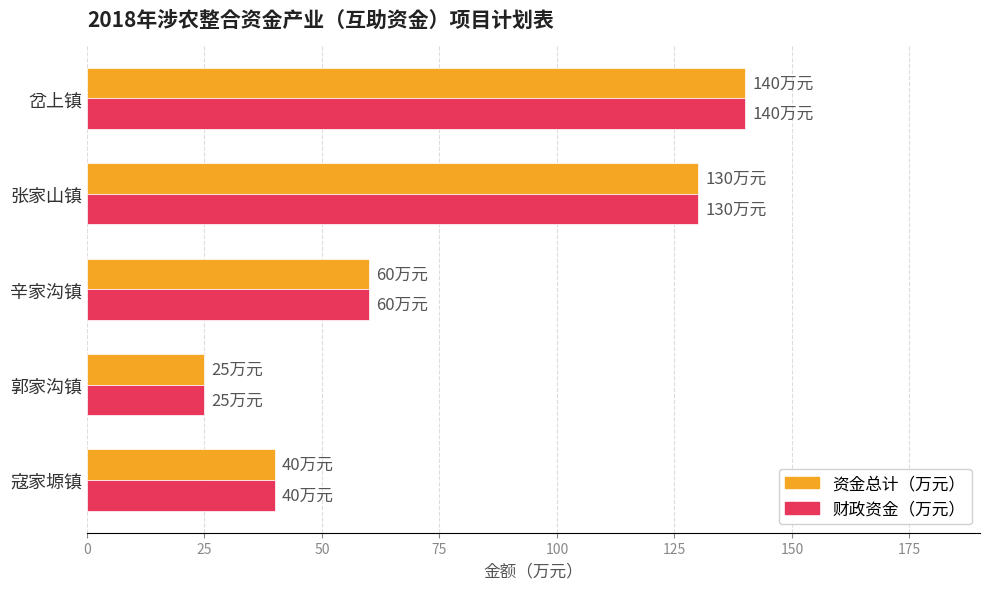

How many series are shown in this chart?

2